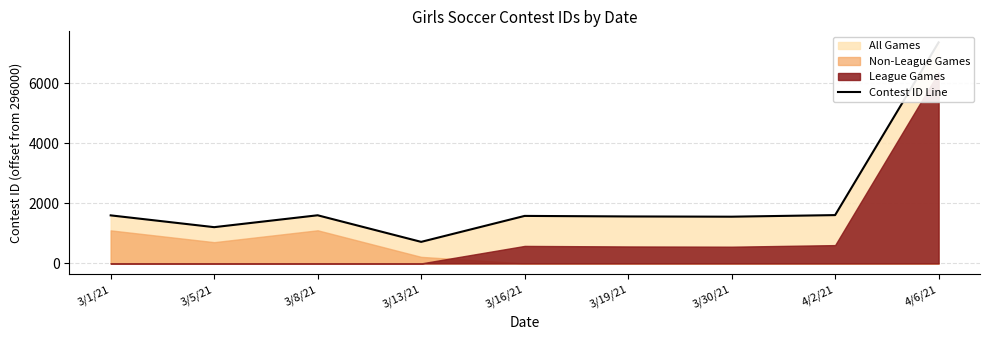

How many lines are shown in the chart?

1